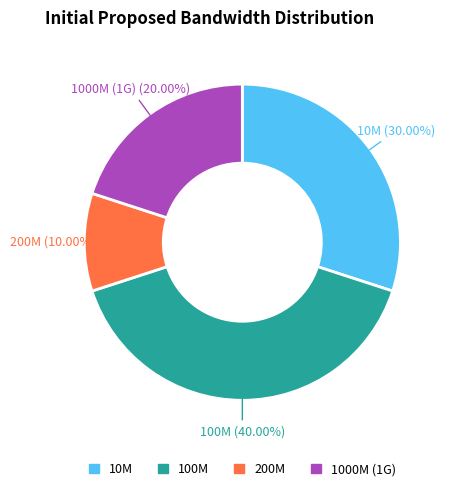

Count the number of slices in the pie.

4